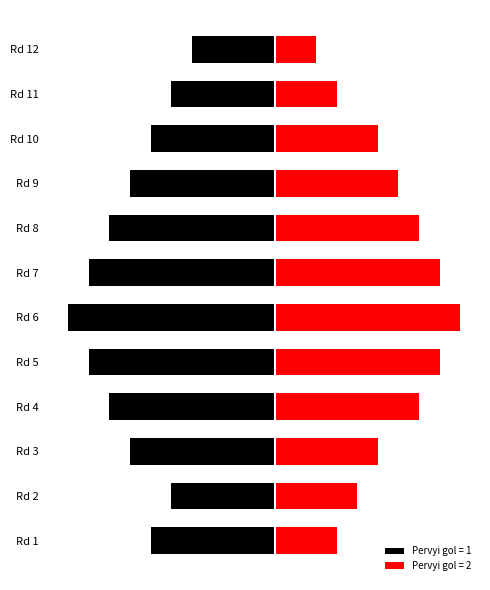

Reading right to left, transcribe all the data shown in this chart.

2	3	5	6	7	8	9	8	7	5	4	3